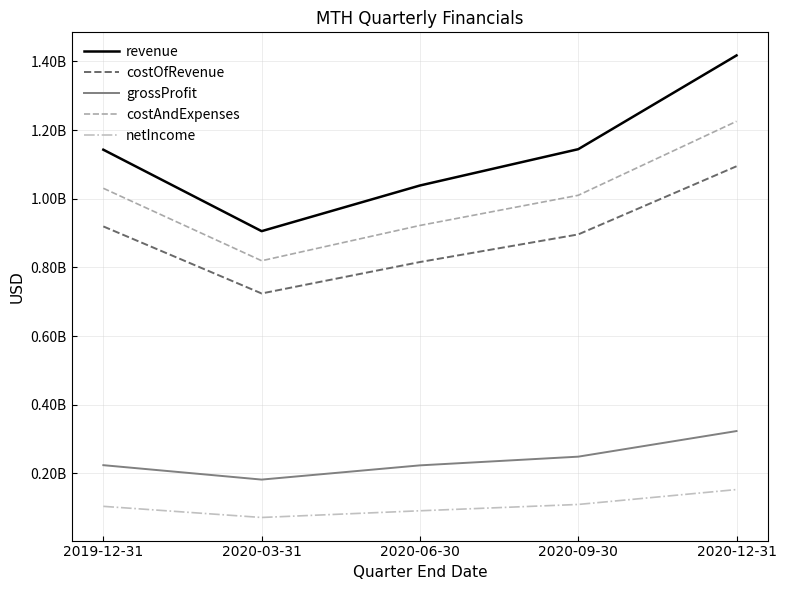

Reading left to right, list all the values displayed in this chart.

revenue: 1142944000	905586000	1038626000	1144432000	1417661000
costOfRevenue: 919360000	724005000	815589000	896040000	1094669000
grossProfit: 223584000	181581000	223037000	248392000	322992000
costAndExpenses: 1030515000	819348000	922173000	1010059000	1225644000
netIncome: 103614000	71152000	90678000	109118000	152527000